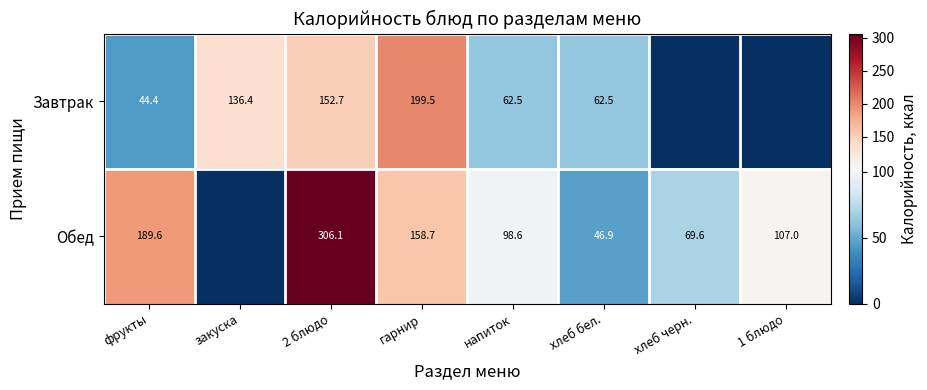

What is the sum of the Завтрак values at хлеб бел. and гарнир?

262.0